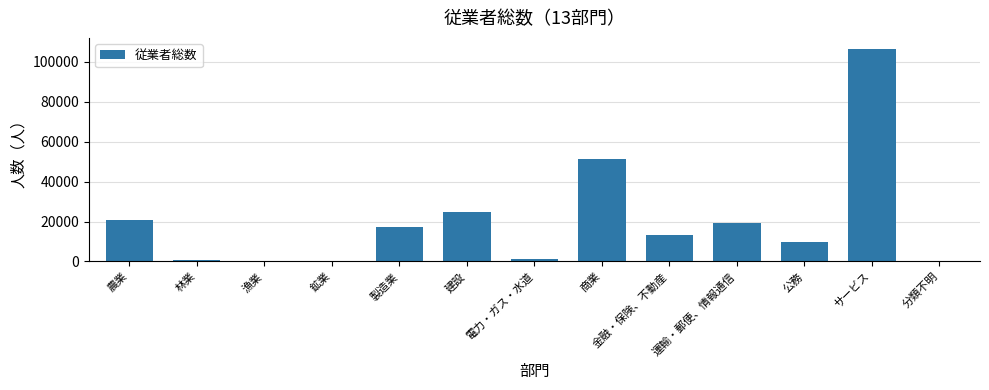

At which category does the chart reach its peak across all series?

サービス